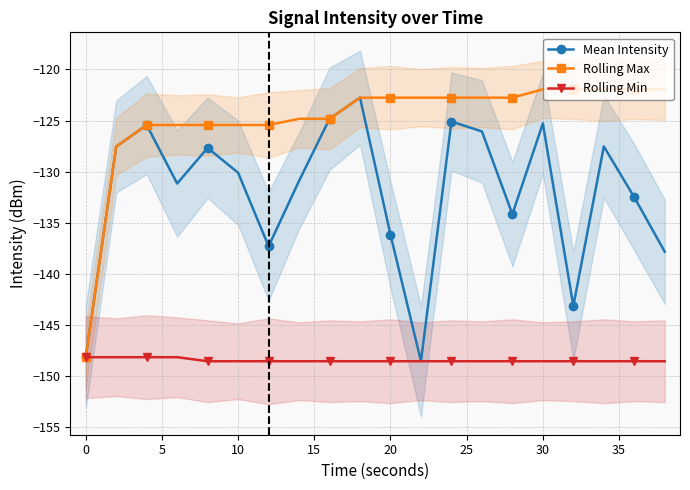

True or false: Rolling Max and Mean Intensity cross at least once.

False